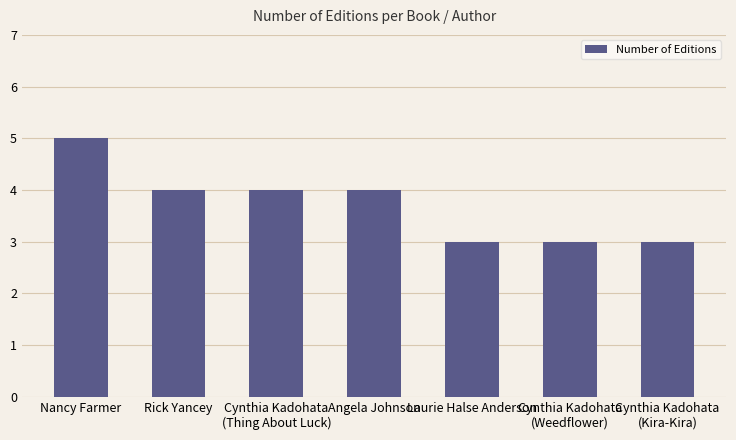

The chart shows a value of 4 at Rick Yancey. True or false?

True